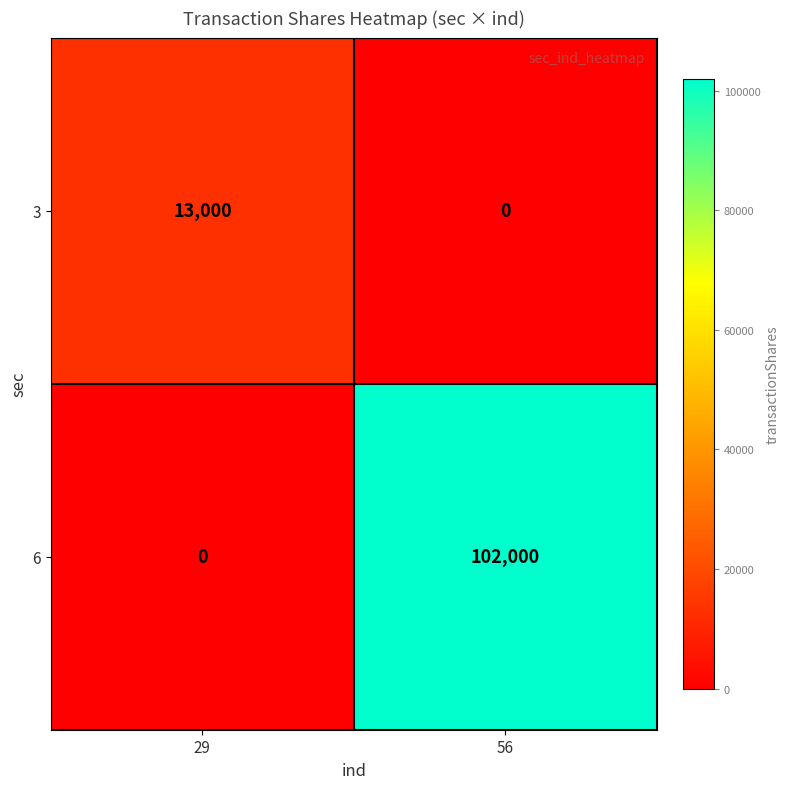

At how many categories does at least one series exceed 78789?

1